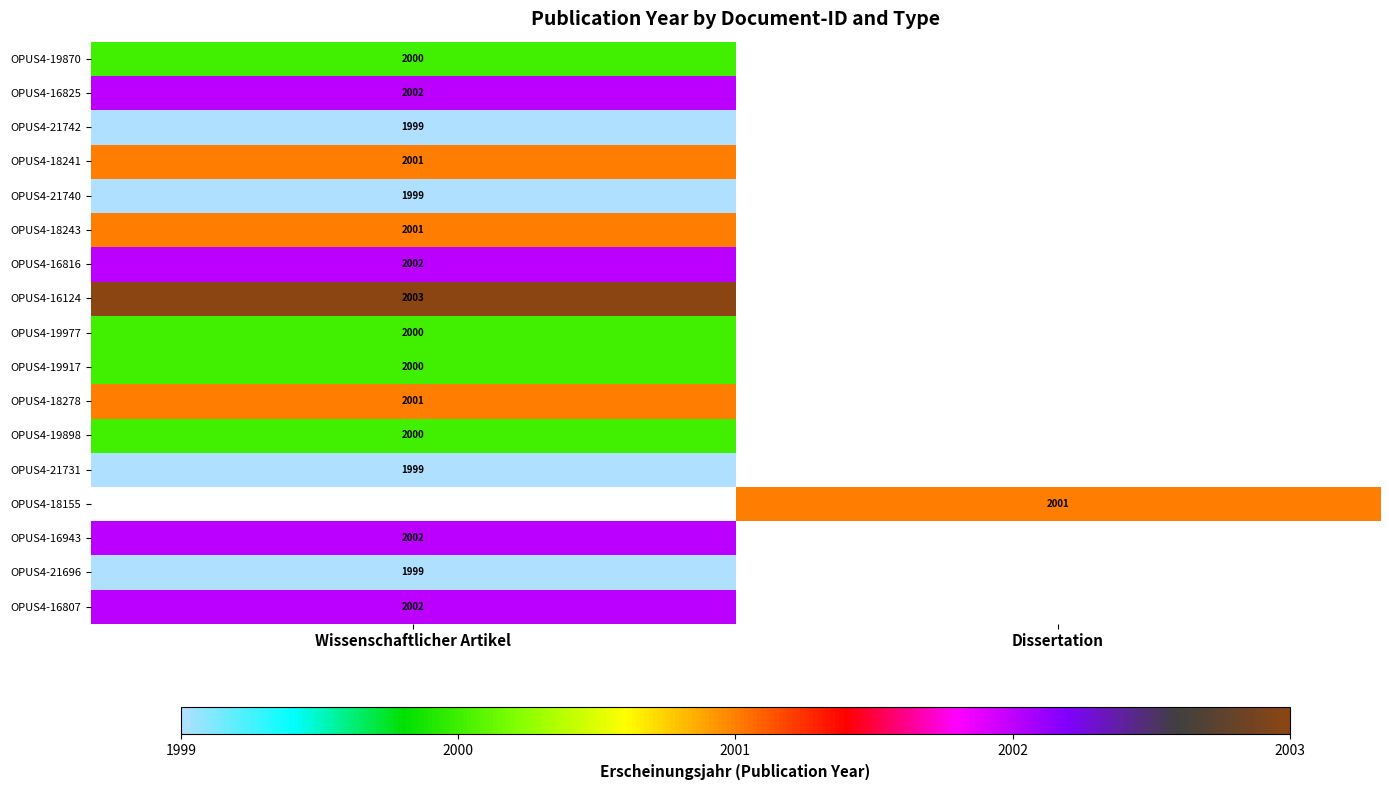

The value of OPUS4-21731 at Wissenschaftlicher Artikel is 1999. True or false?

True